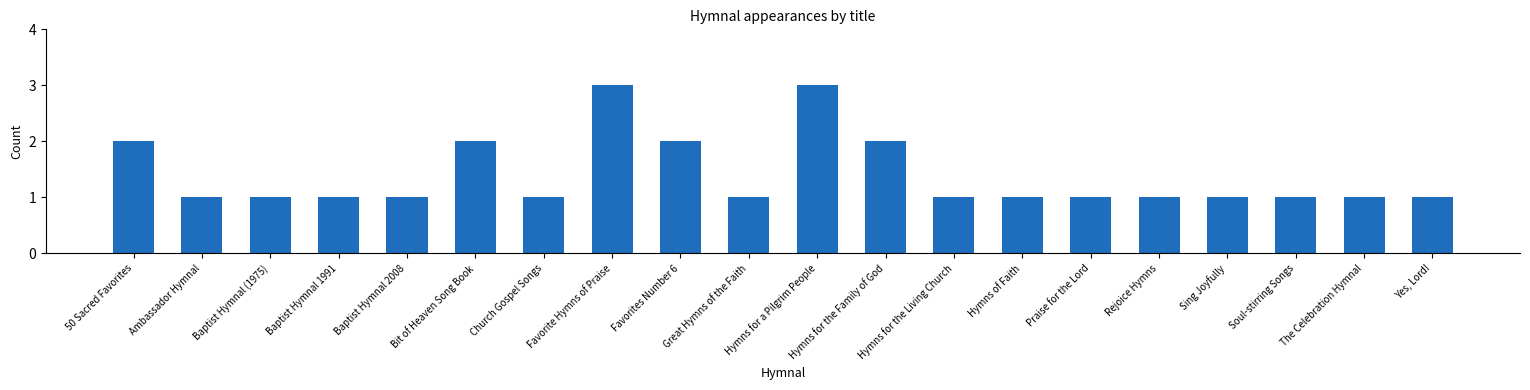

Does the chart contain stacked bars?

No